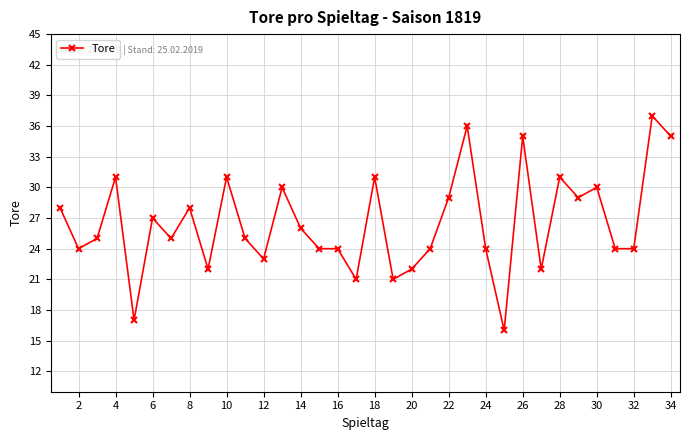

What is the smallest value displayed?

16